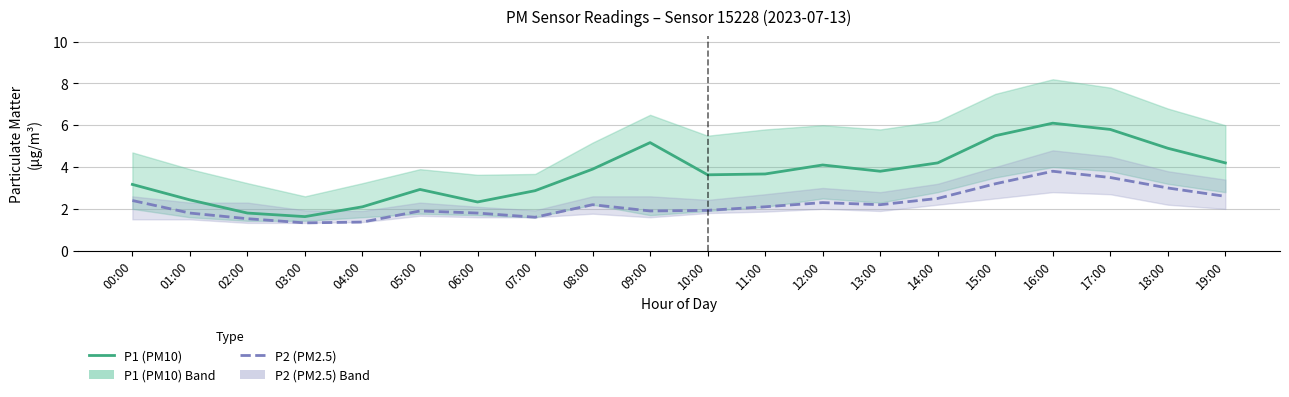

The P2 (PM2.5) series shows 3.8 at 16:00. True or false?

True